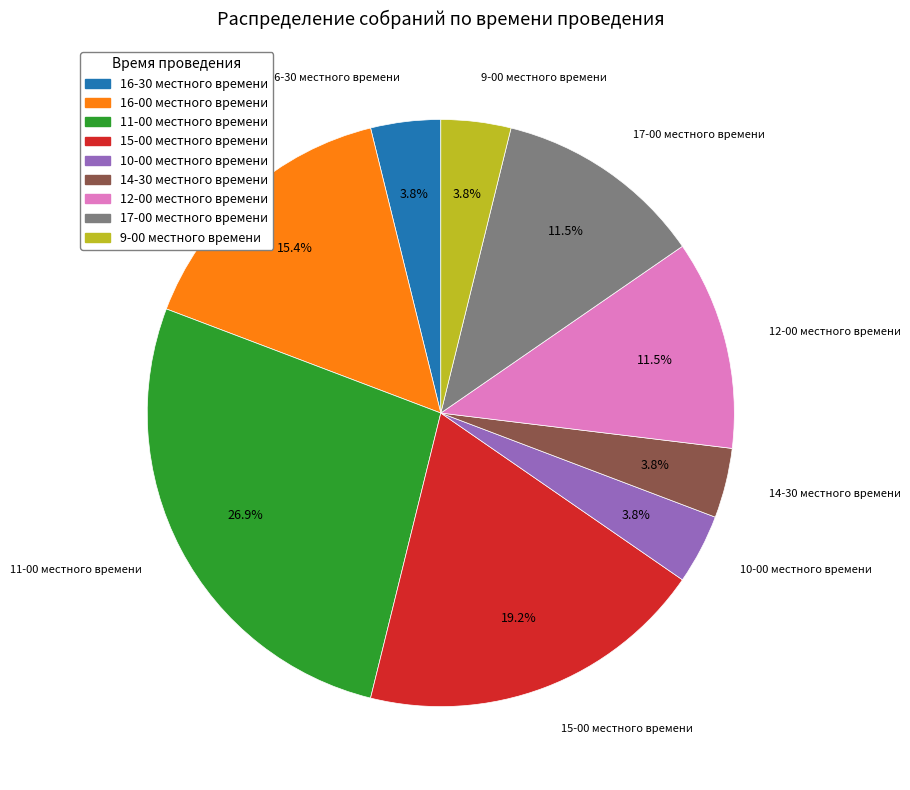

Is there any slice that represents more than half of the pie?

No